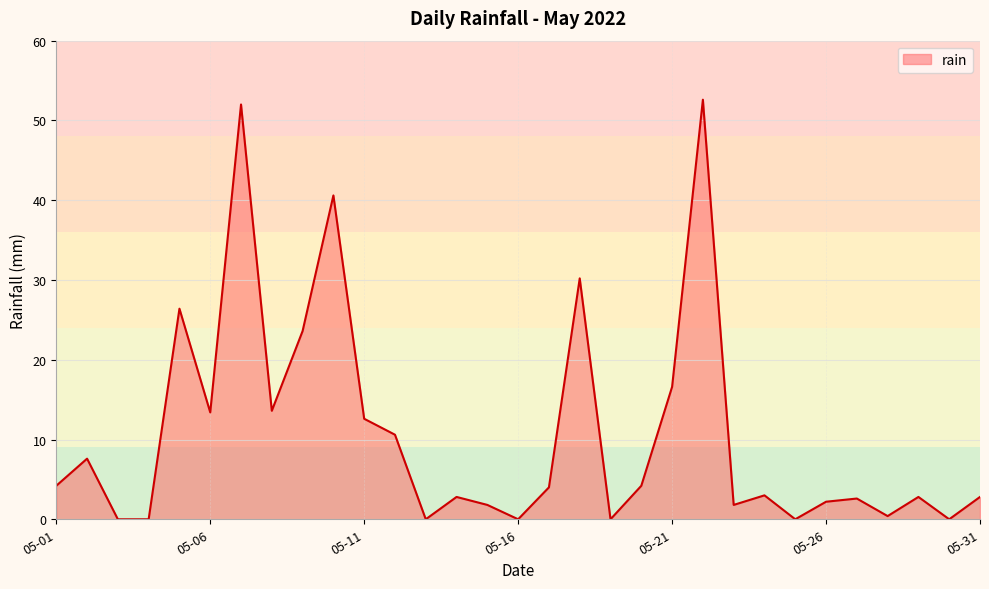

What is the difference between the second highest and second lowest values?

52.0